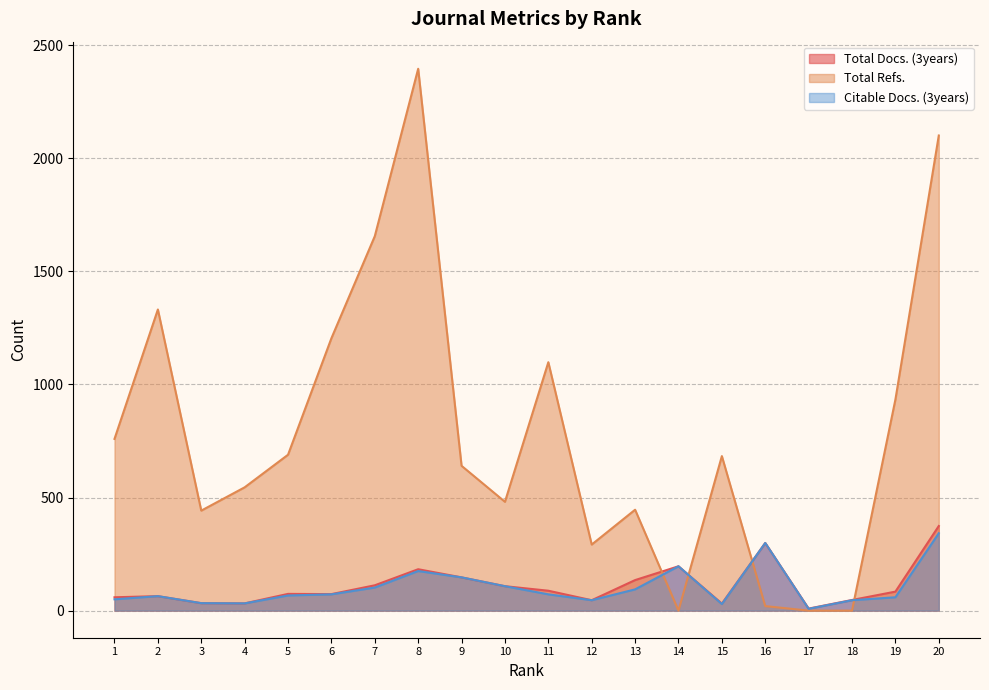

What is the spread (max minus min) of values at 7?

1553